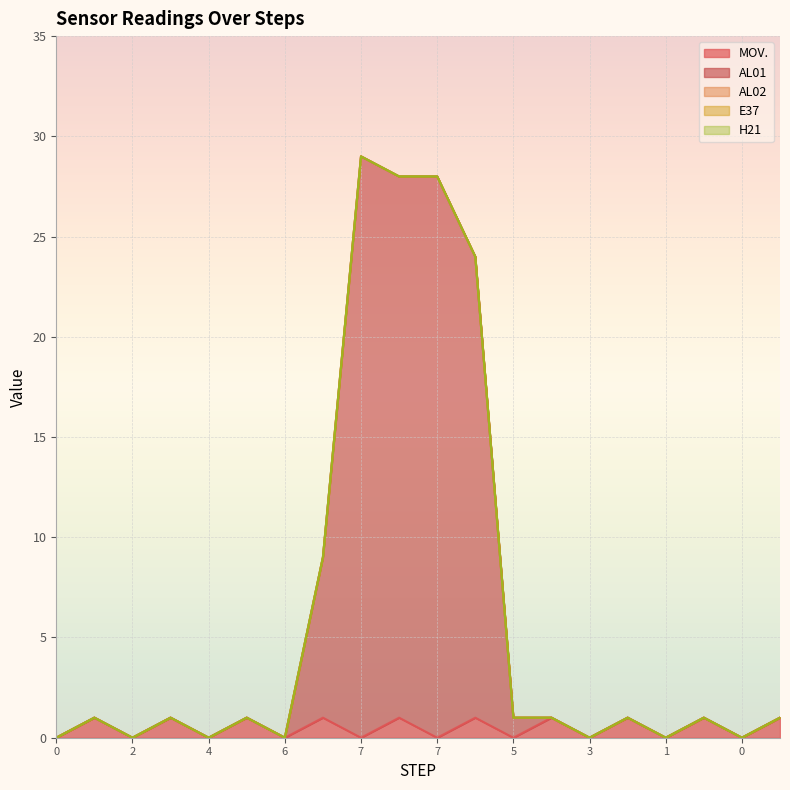

True or false: E37 has more than 1 interior local peaks.

False